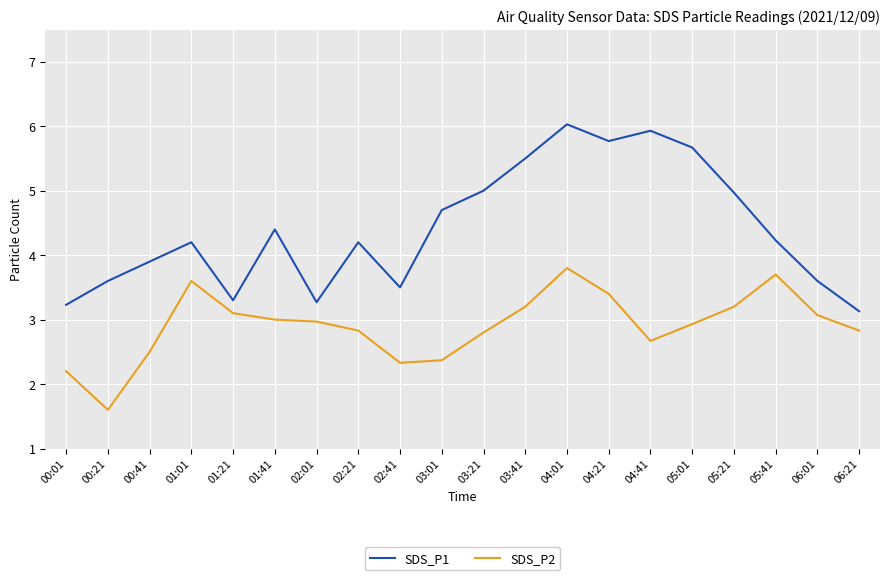

At which category does SDS_P1 reach its first local peak?

01:01